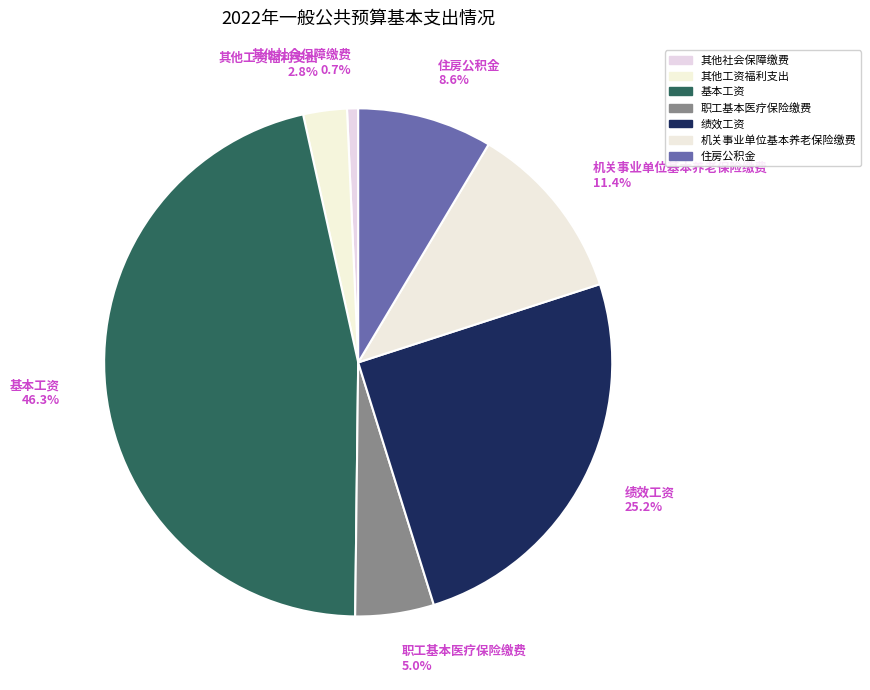

To the nearest percent, what percentage of the pie is 职工基本医疗保险缴费?

5%